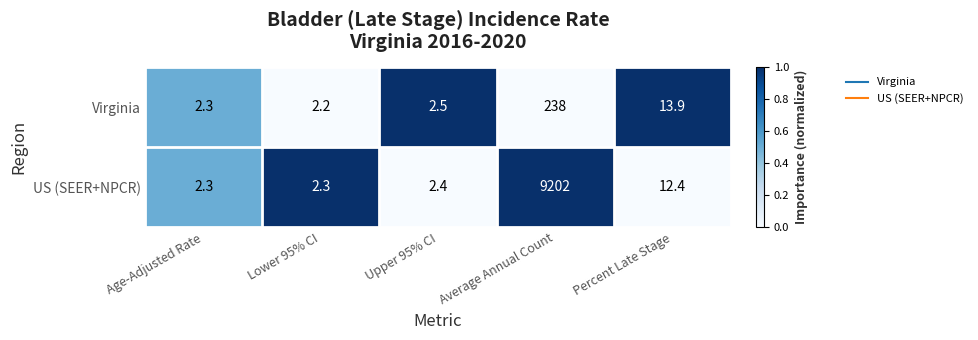

The value of Virginia at Lower 95% CI is 3.9. True or false?

False